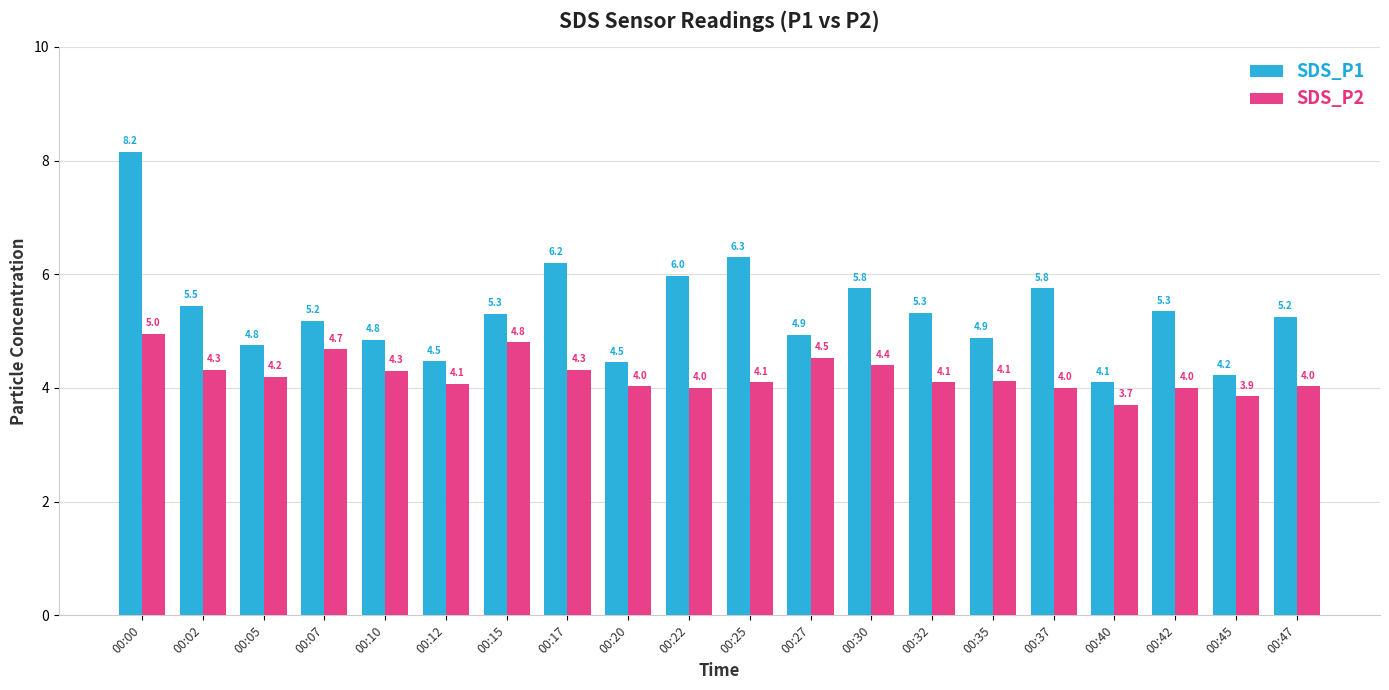

Which category has the lowest value in the SDS_P1 series?

00:40